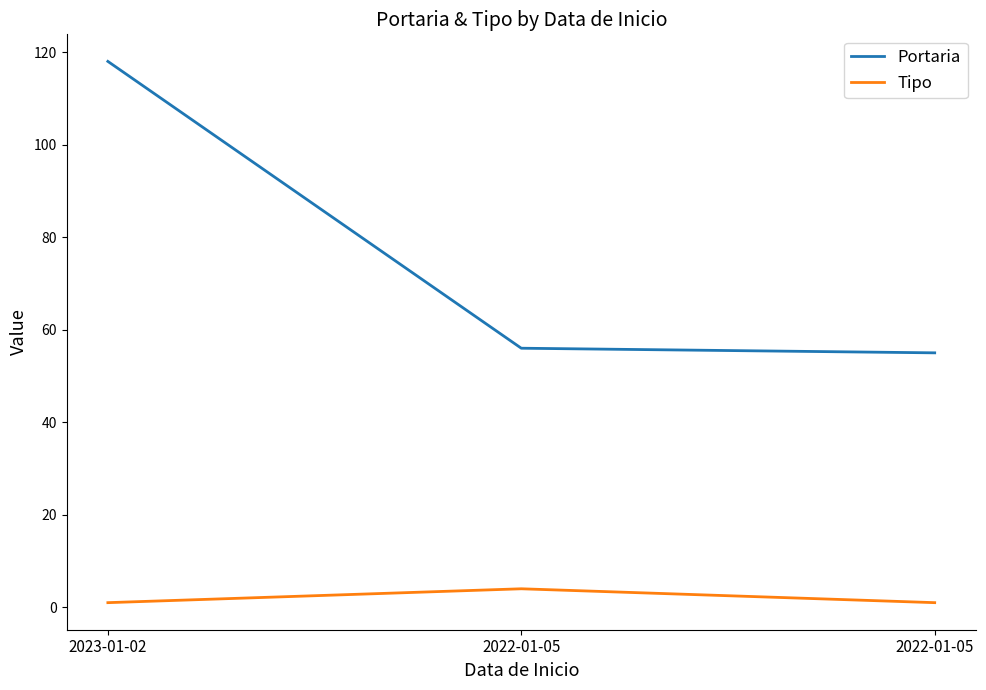

Does the chart display data point markers on the line(s)?

No